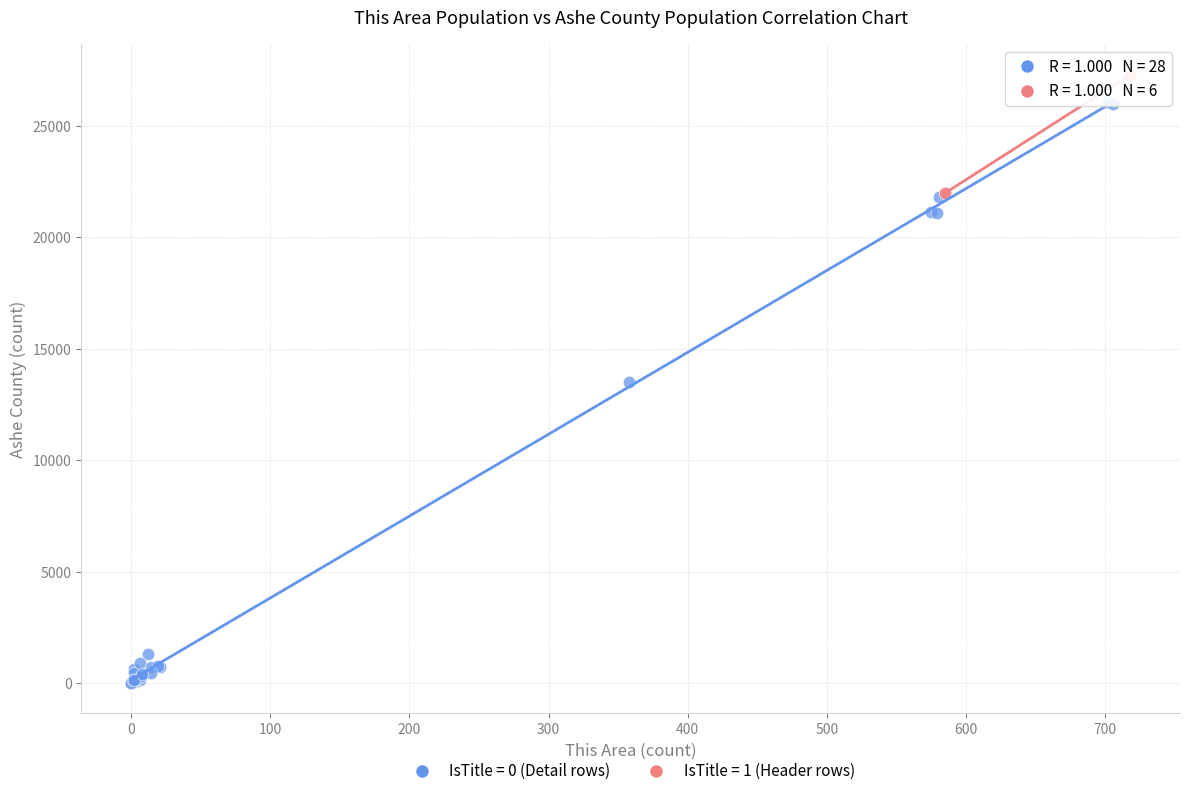

Which series contains the highest Y value?

IsTitle = 1 (Header rows)